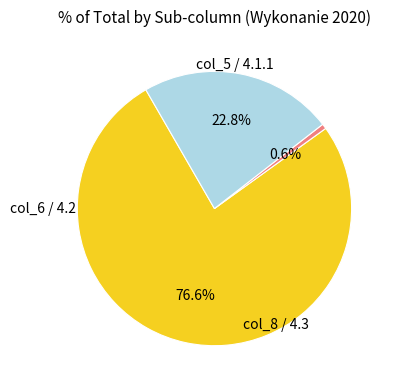

Does any single category account for the majority?

Yes